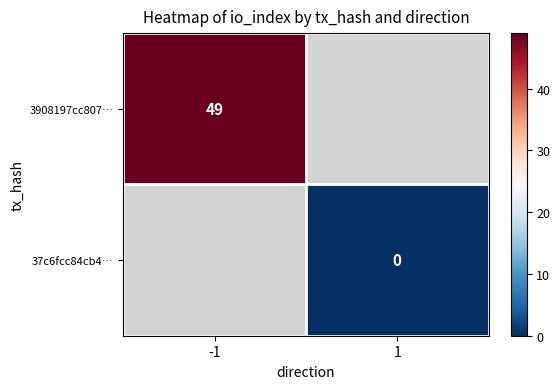

The value of 3908197cc807… at -1 is 49. True or false?

True